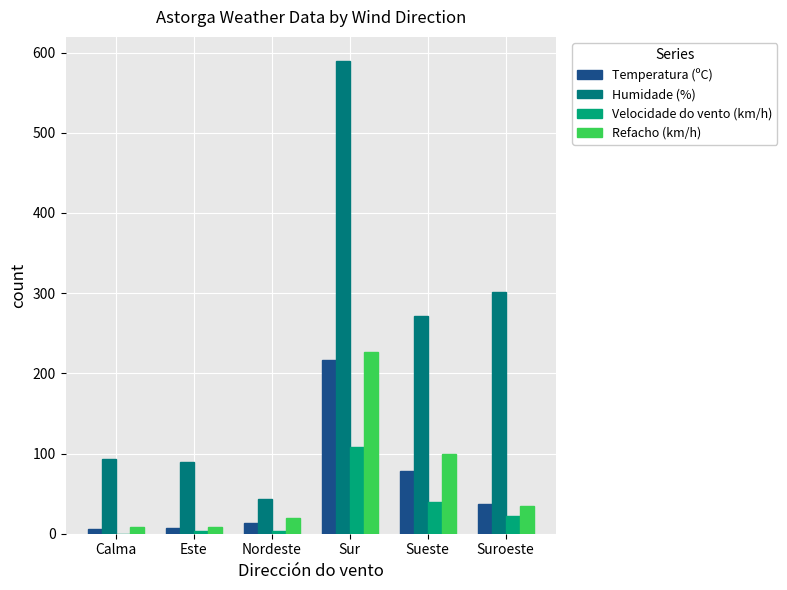

At which label does Humidade (%) reach its peak?

Sur